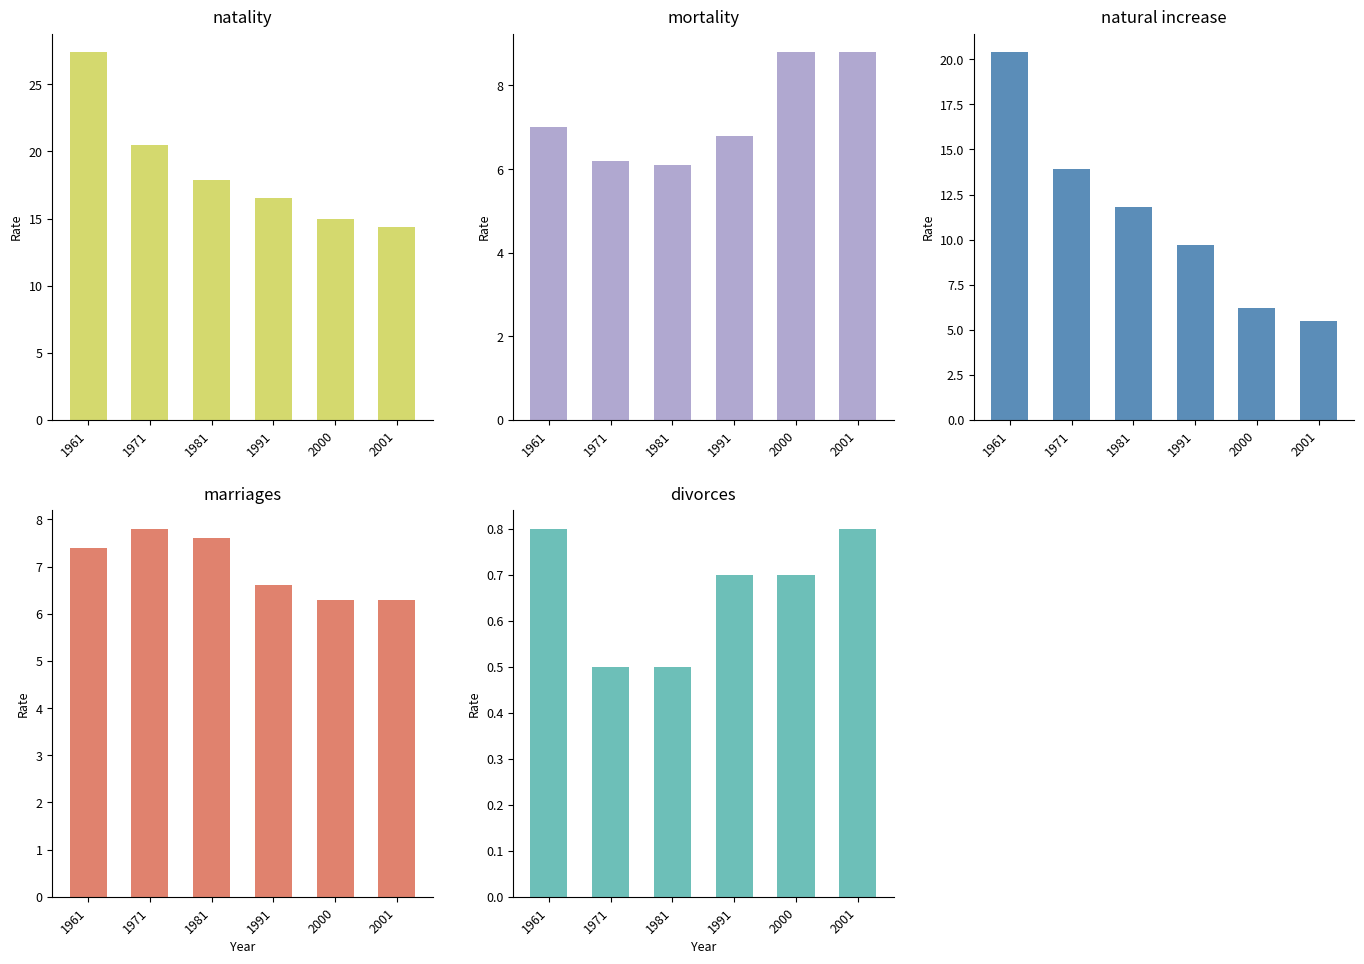

Which series changed the most between 1971 and 2000?

natural increase